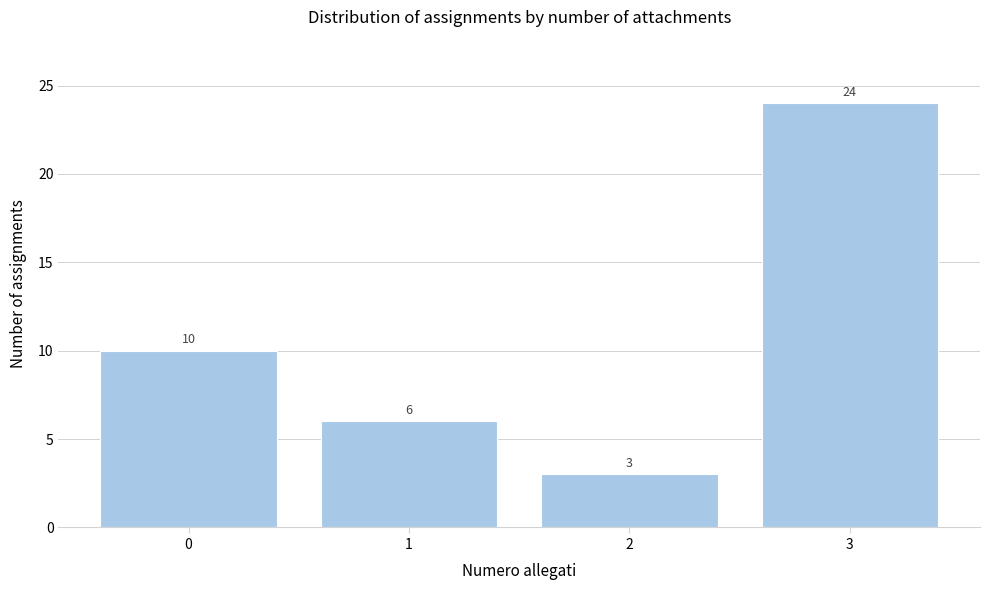

Reading left to right, extract all data points from this chart.

10	6	3	24